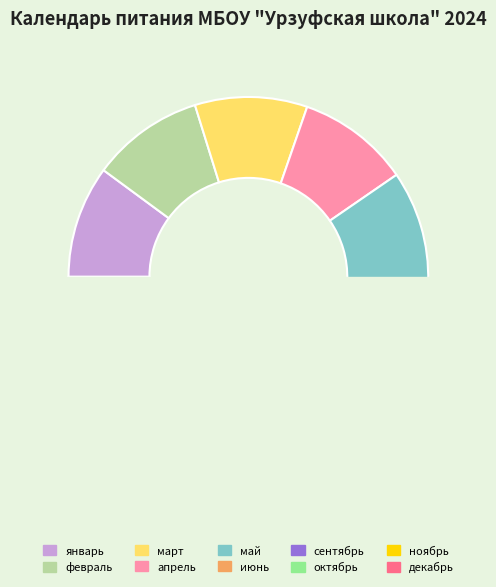

Which slice is the largest?

январь